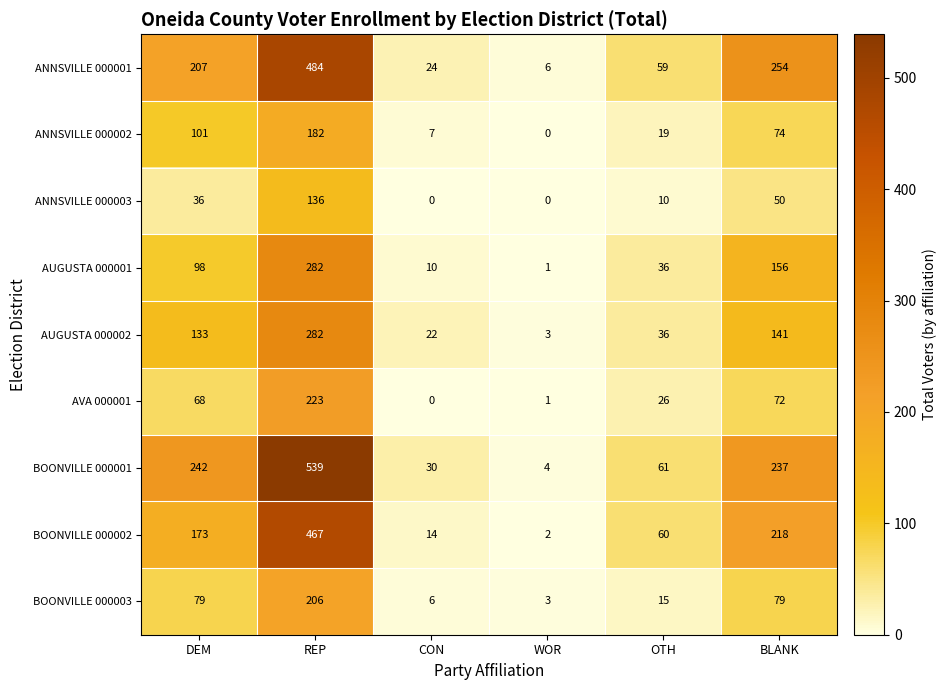

What is the highest value of the AVA 000001 series?

223